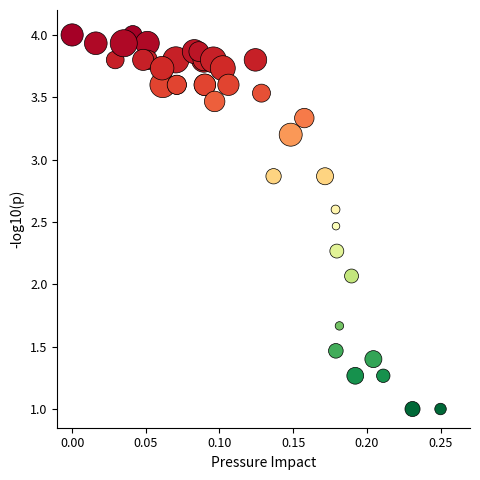

What Y value in the scatter plot is closest to 2?

2.1